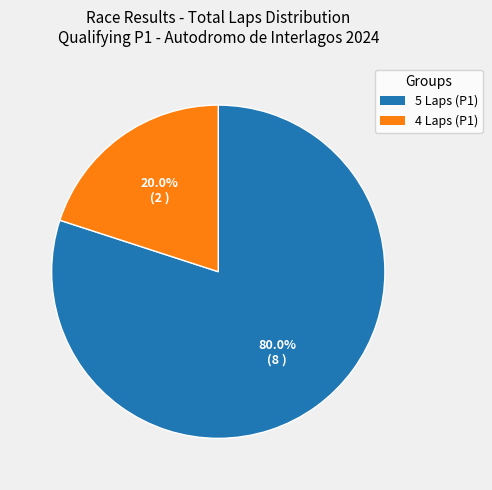

How many segments does this pie chart have?

2